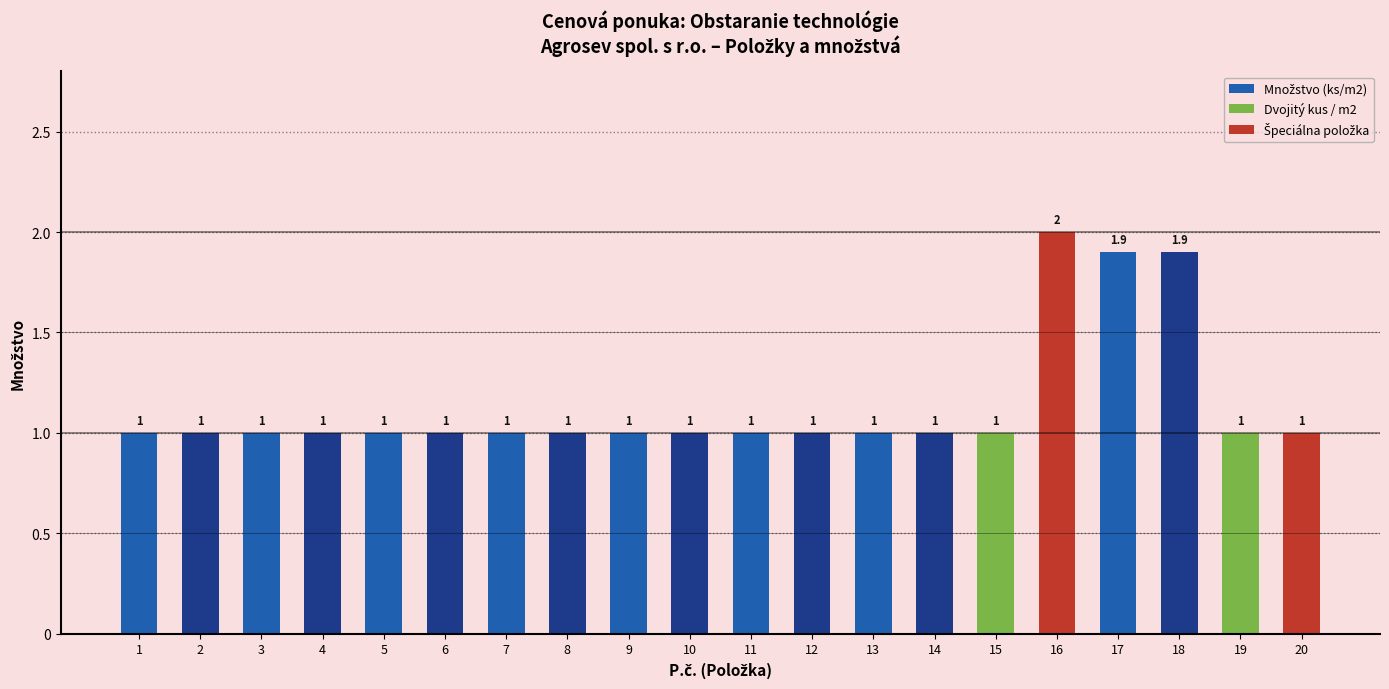

What is the value of the 1st bar from the left?

1.0